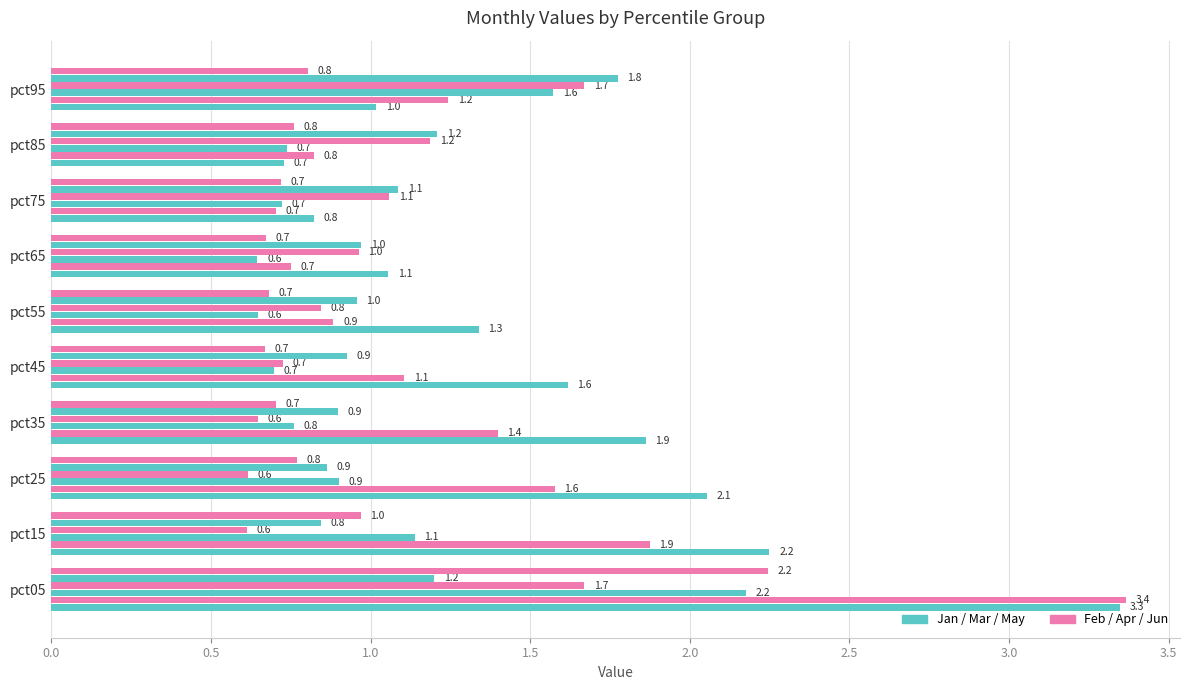

How many series are shown in this chart?

6